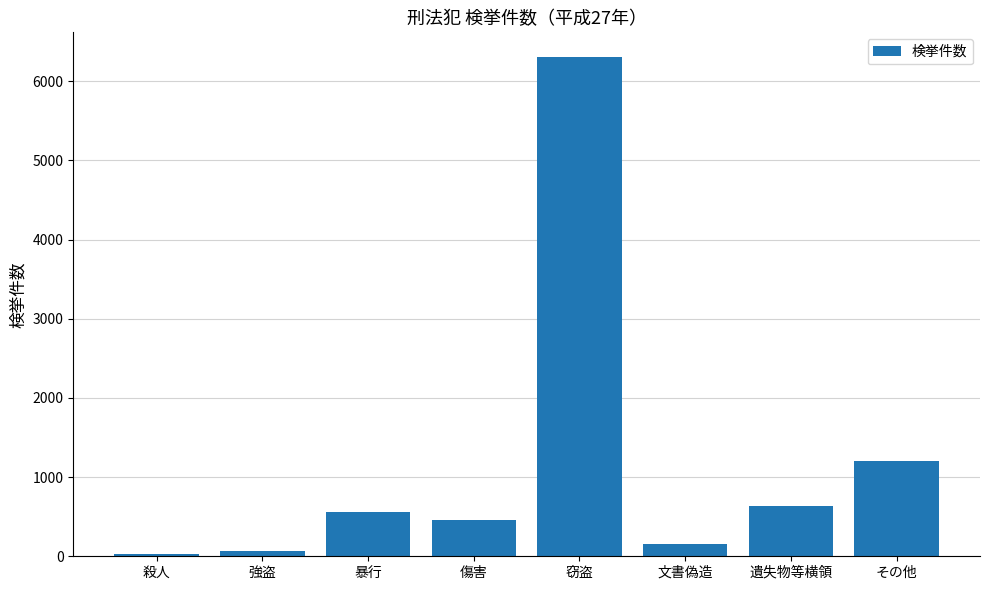

What is the greatest value displayed?

6303